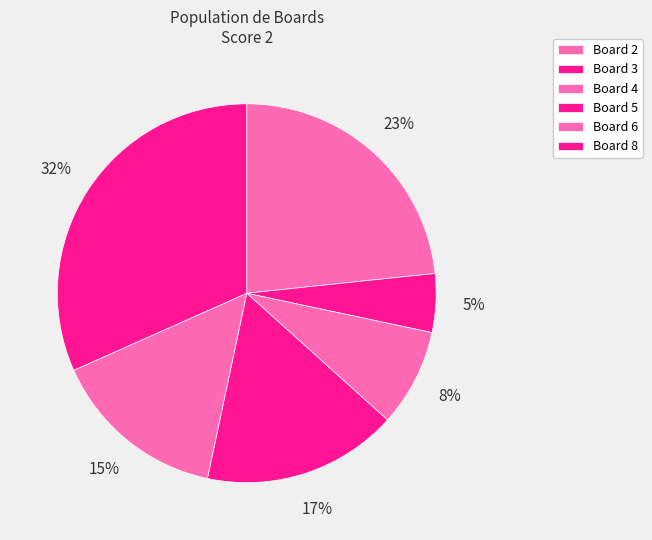

Count the number of slices in the pie.

6